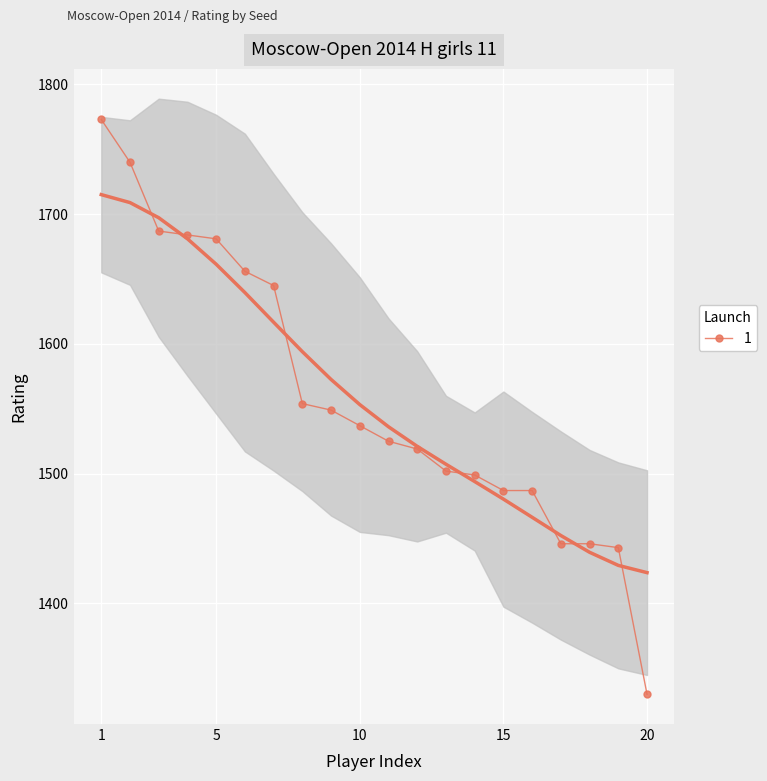

List the labels in order of value, largest first.

1, 2, 3, 4, 5, 6, 7, 8, 9, 10, 11, 12, 13, 14, 15, 16, 17, 18, 19, 20